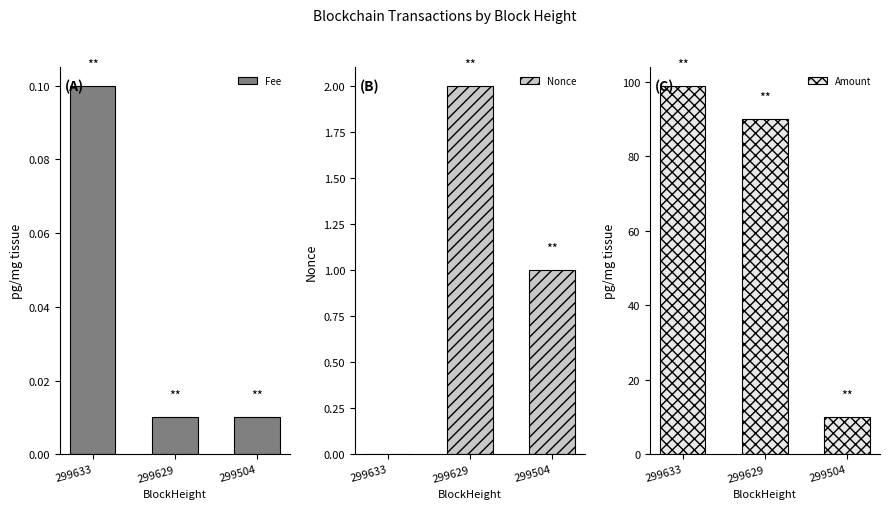

Read the Fee value at 299633.

0.1